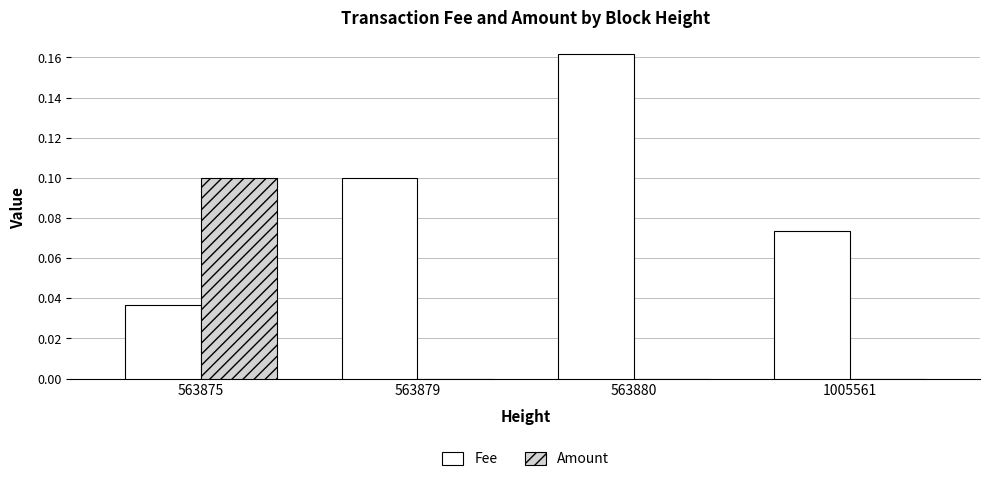

What are all the series names shown in the legend?

Fee, Amount